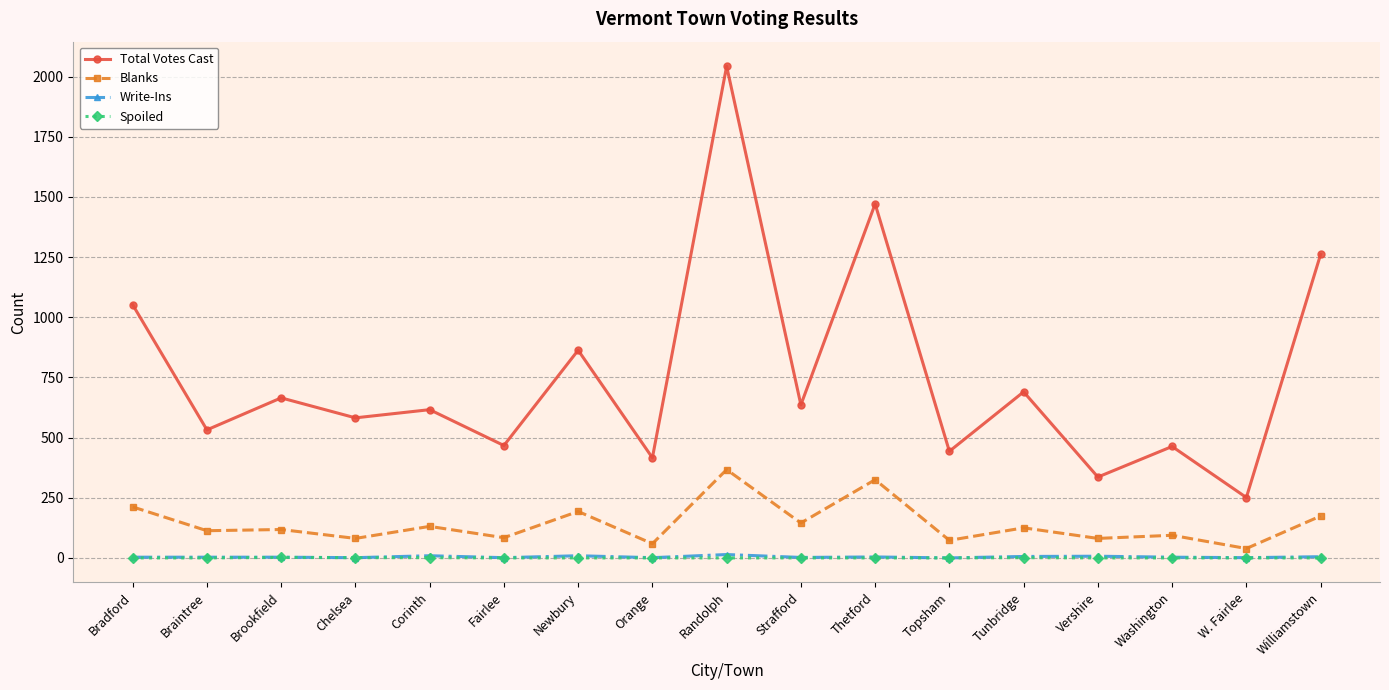

The value of Total Votes Cast at Orange is 122. True or false?

False